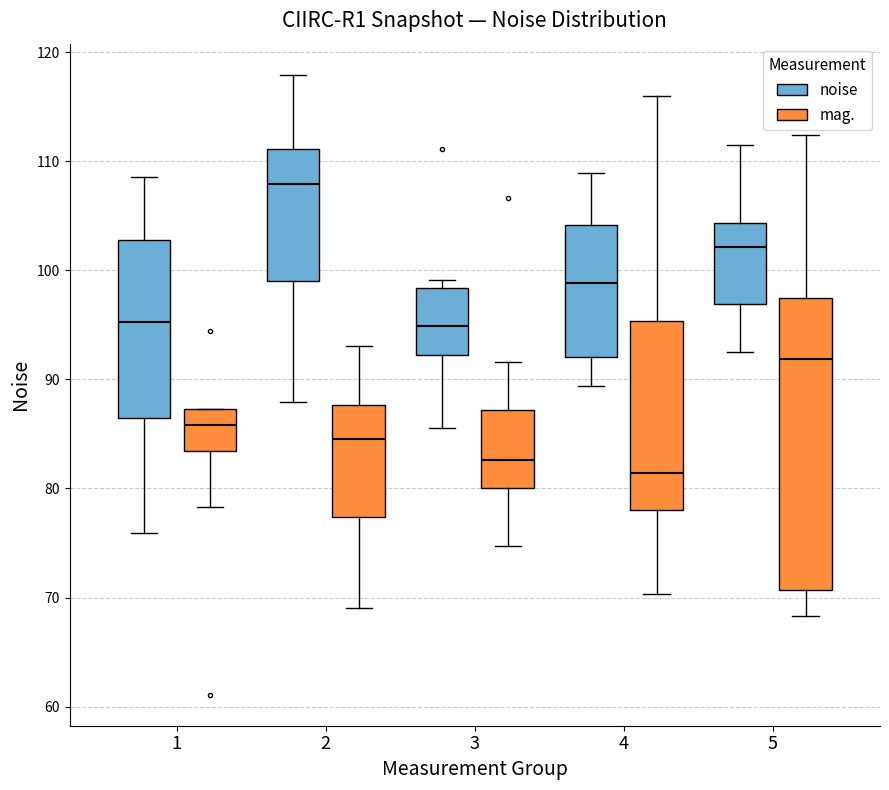

Which box is the tallest, from its lower edge to its upper edge?

5 (mag.)